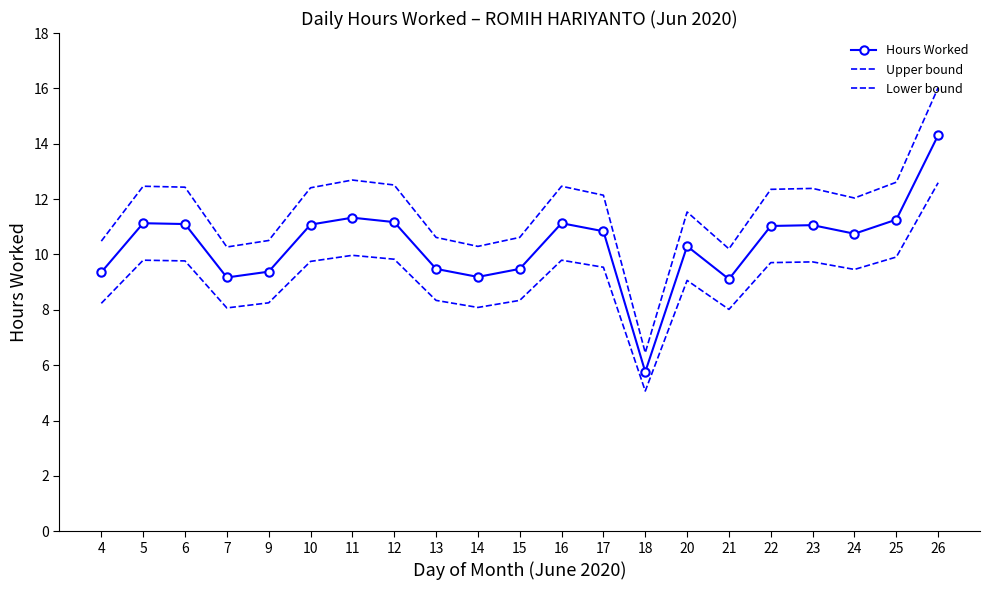

The Hours Worked series shows 11.1 at 23. True or false?

True